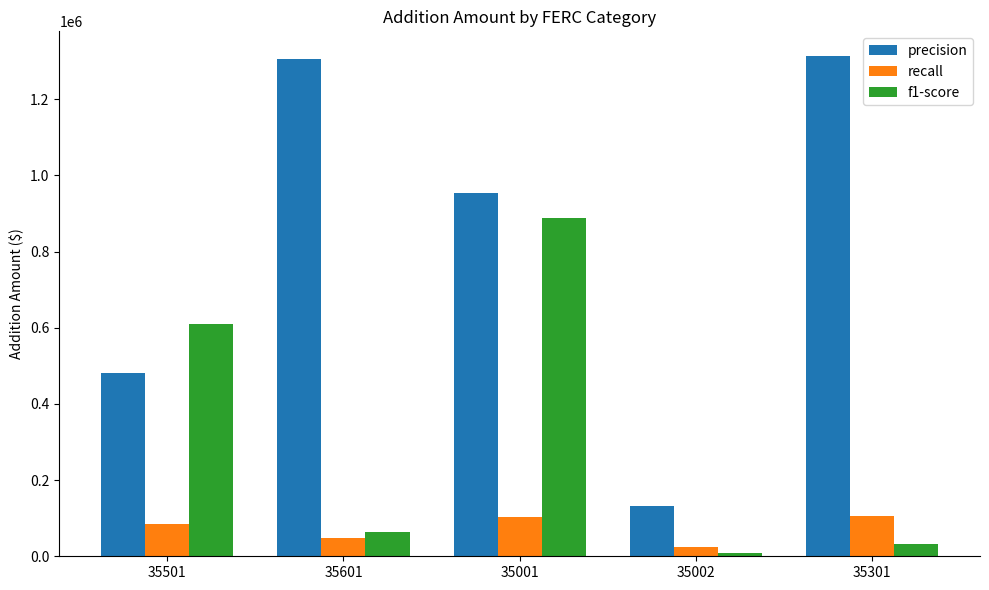

Which series has the largest range (max minus min)?

precision